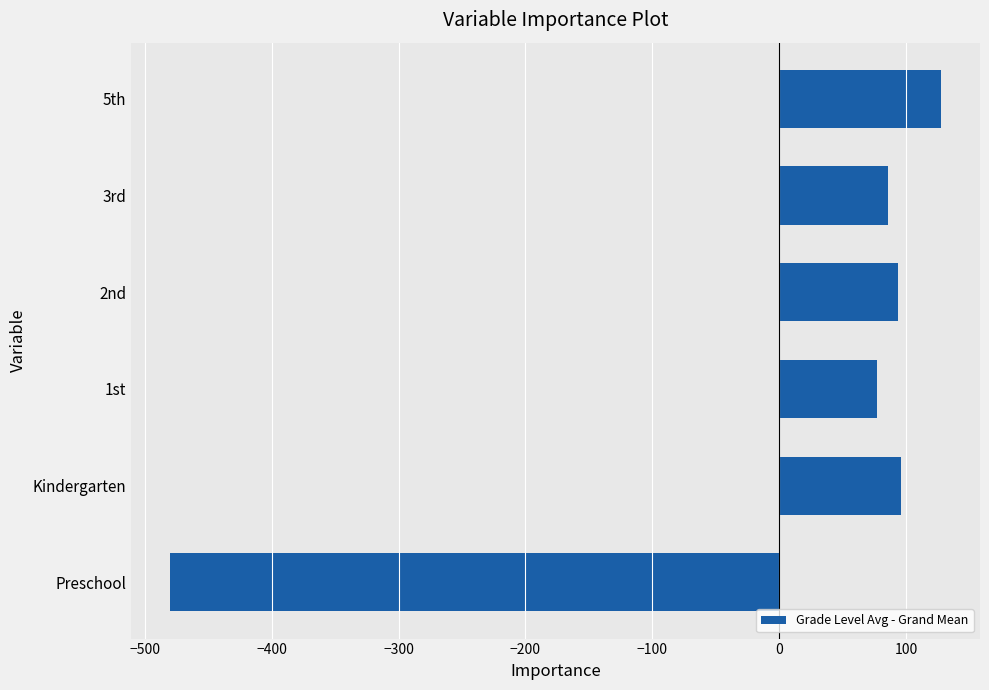

The chart shows a value of -772.2 at Preschool. True or false?

False